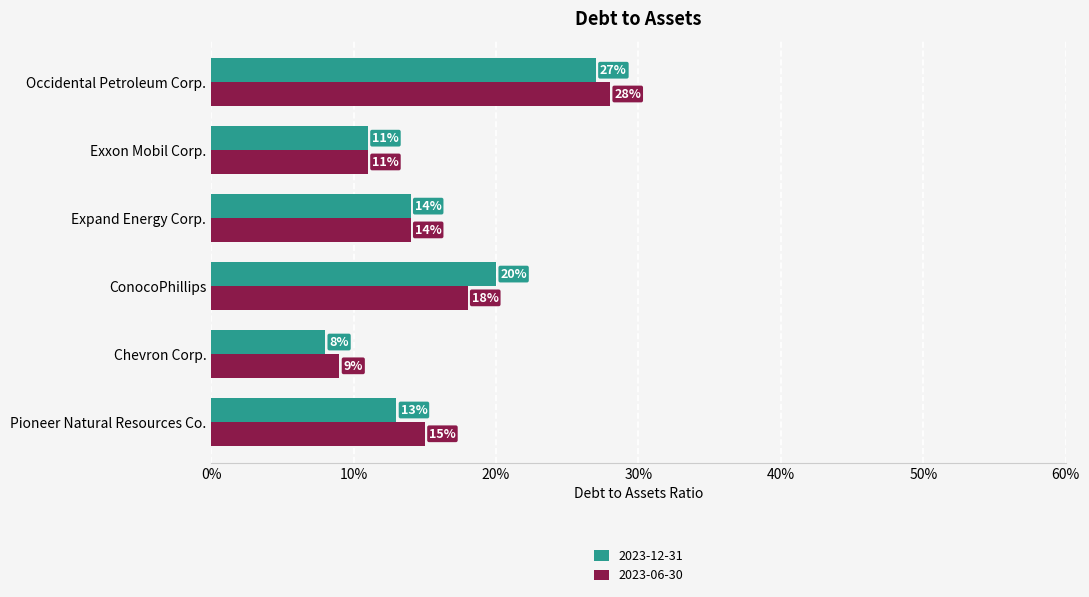

What are all the series names shown in the legend?

2023-12-31, 2023-06-30